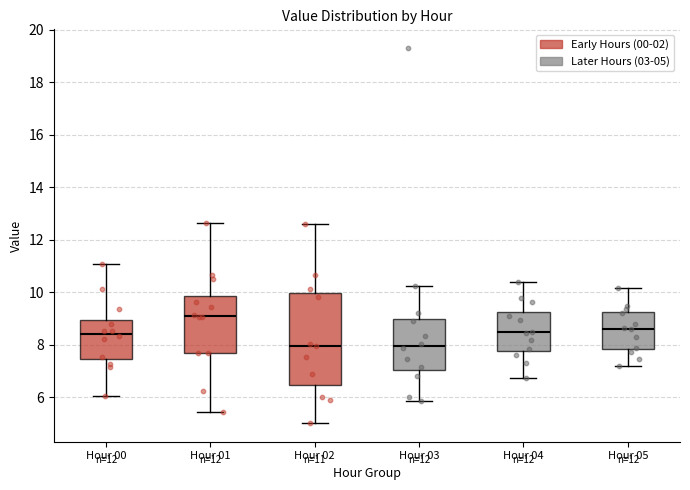

Which box is the tallest, from its lower edge to its upper edge?

Hour 02